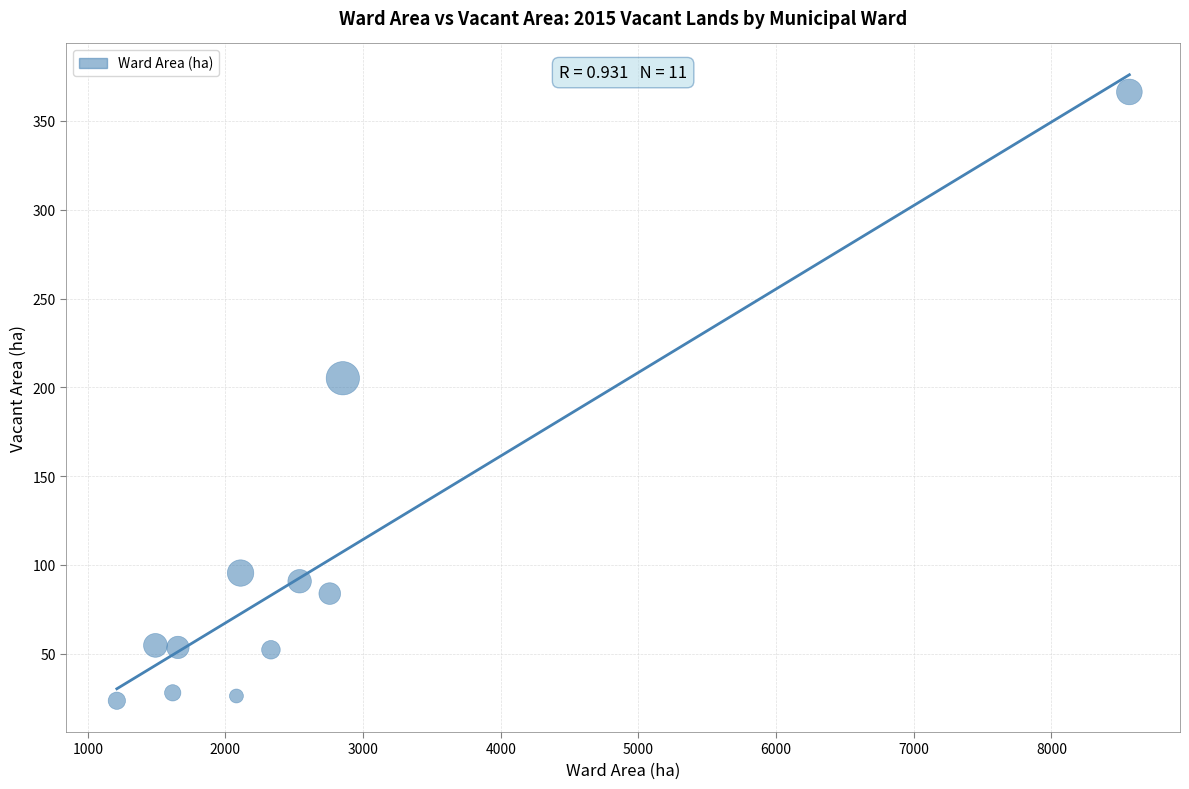

What is the range of X values (max minus min)?

7355.1